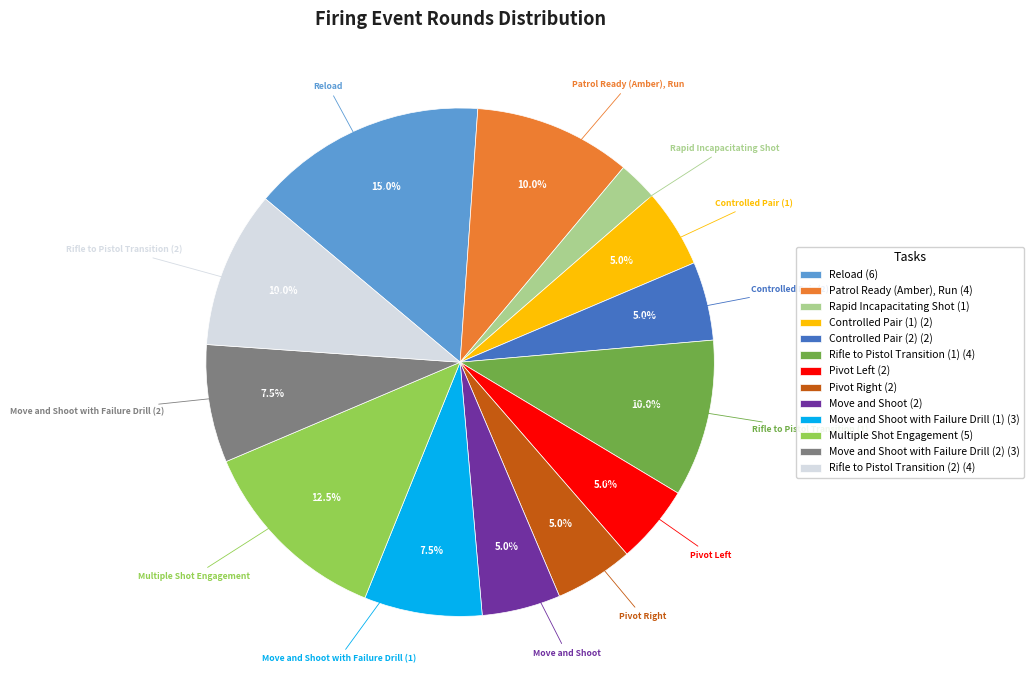

Is there any slice that represents more than half of the pie?

No